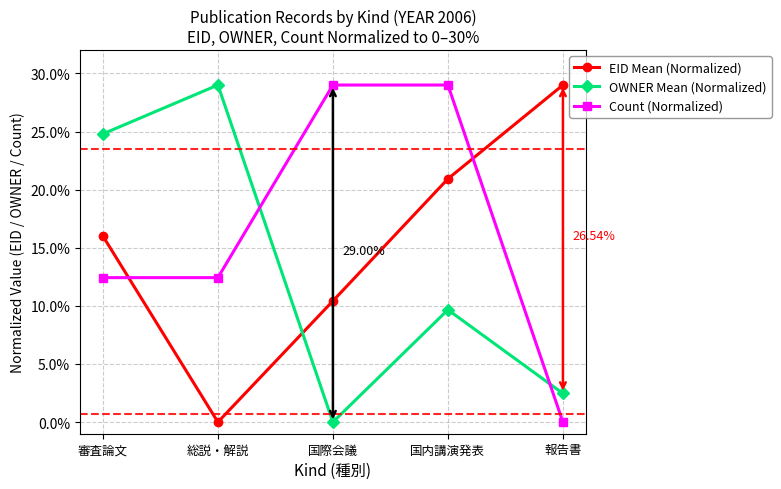

Rank the series by their maximum value, from lowest to highest.

EID Mean (Normalized), OWNER Mean (Normalized), Count (Normalized)